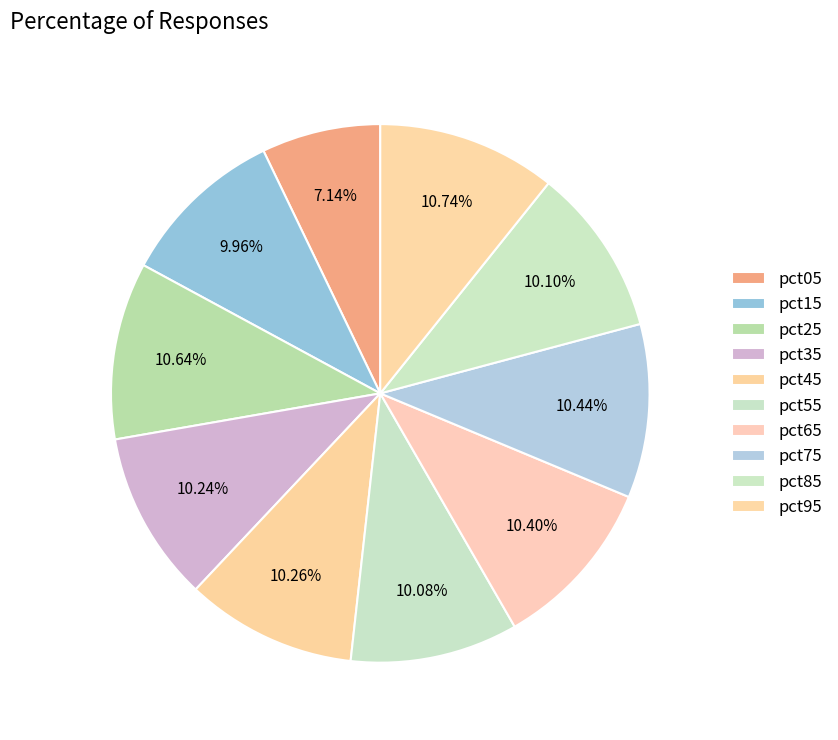

To the nearest percent, what portion does pct95 represent?

11%